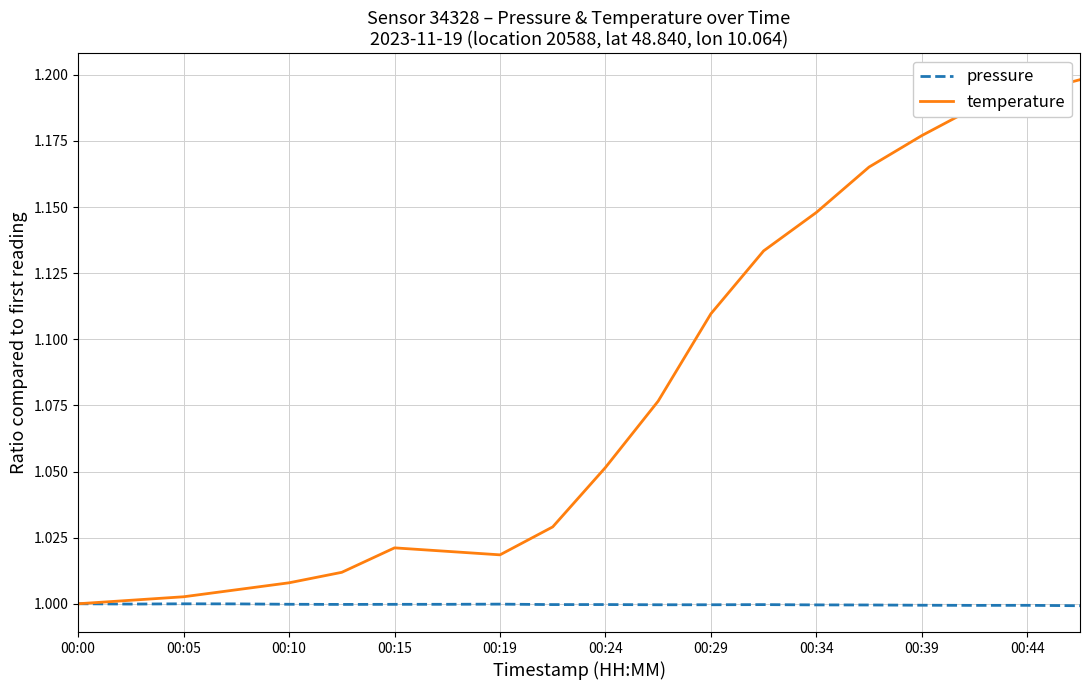

Which series has the widest spread of values?

temperature